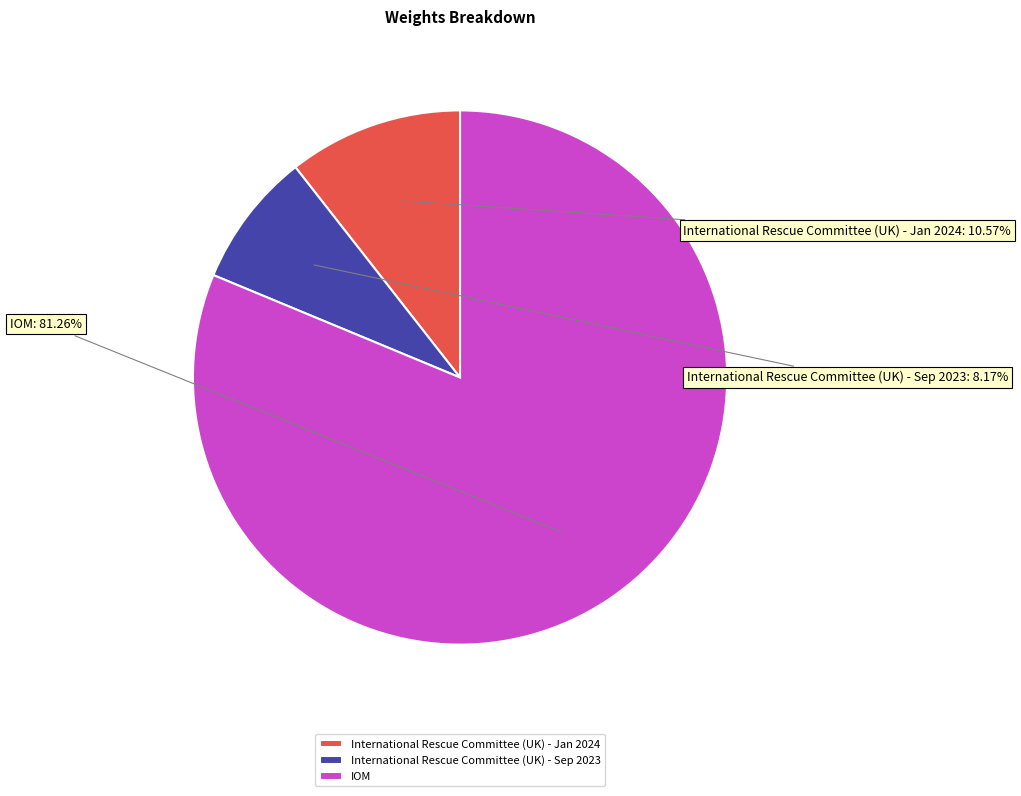

True or false: International Rescue Committee (UK) - Jan 2024 accounts for 11% of the total.

True